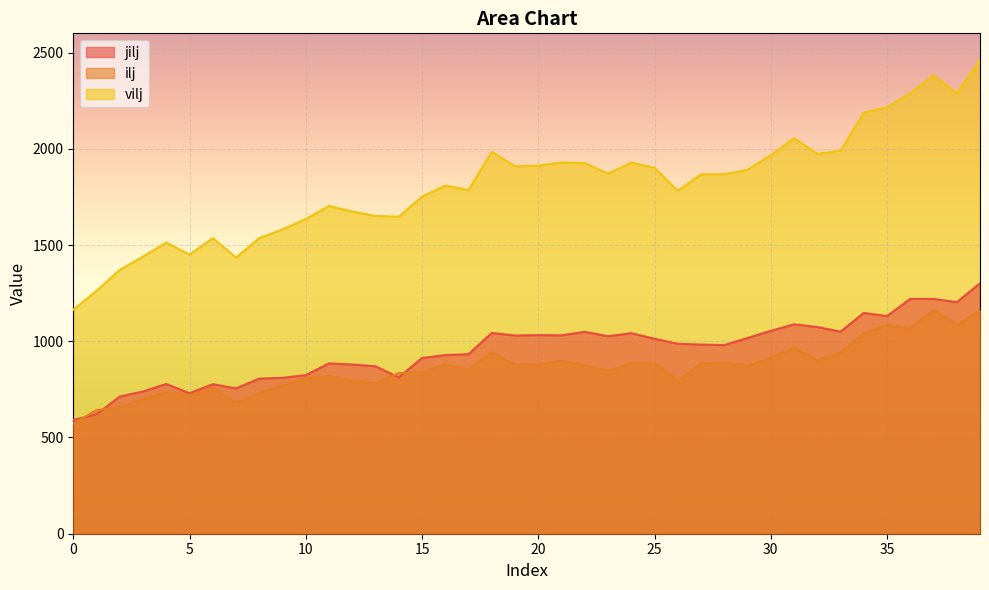

Rank the series by their maximum value, from highest to lowest.

vilj, jilj, ilj